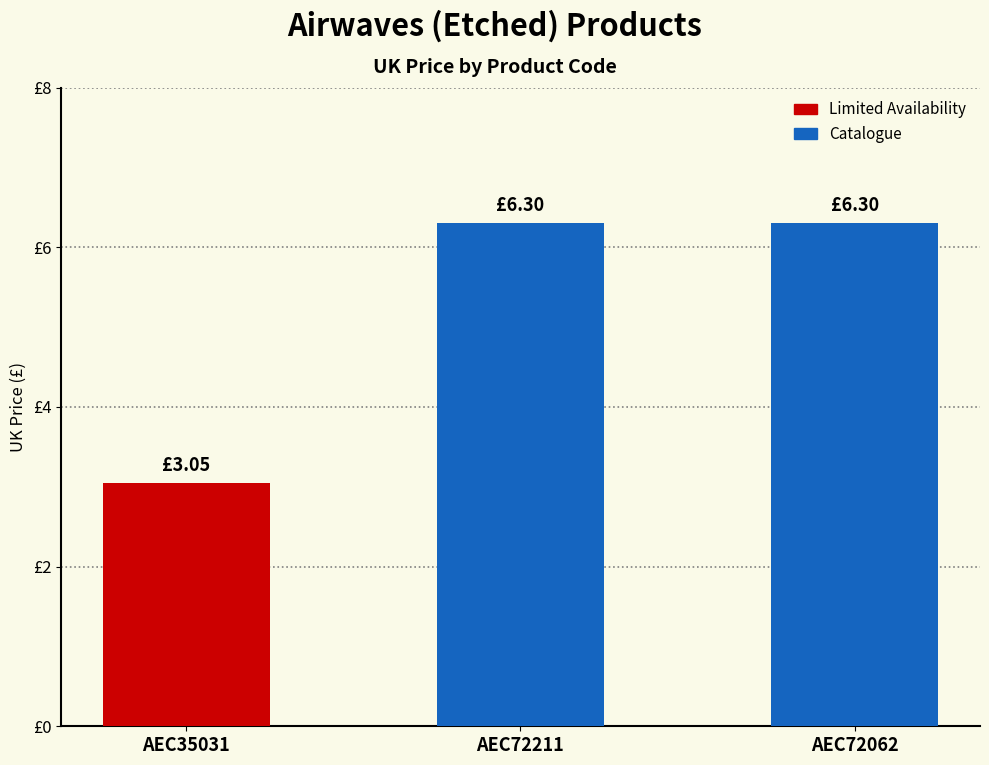

Read the value at AEC35031.

3.0